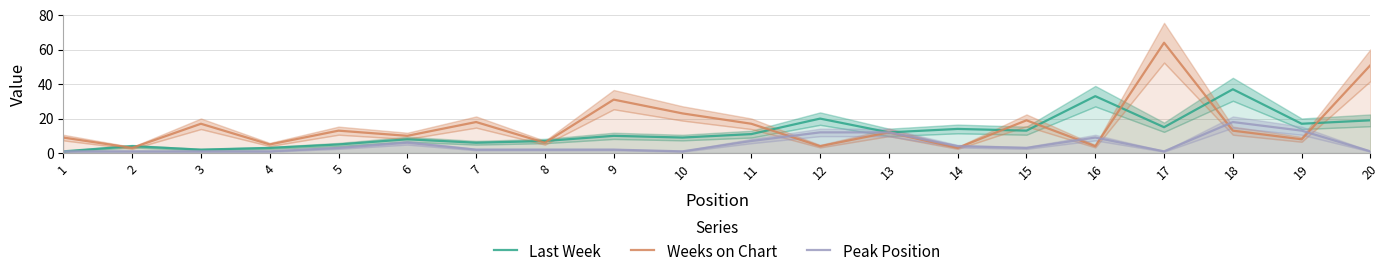

What is the difference between the maximum and second lowest values in the Weeks on Chart series?

61